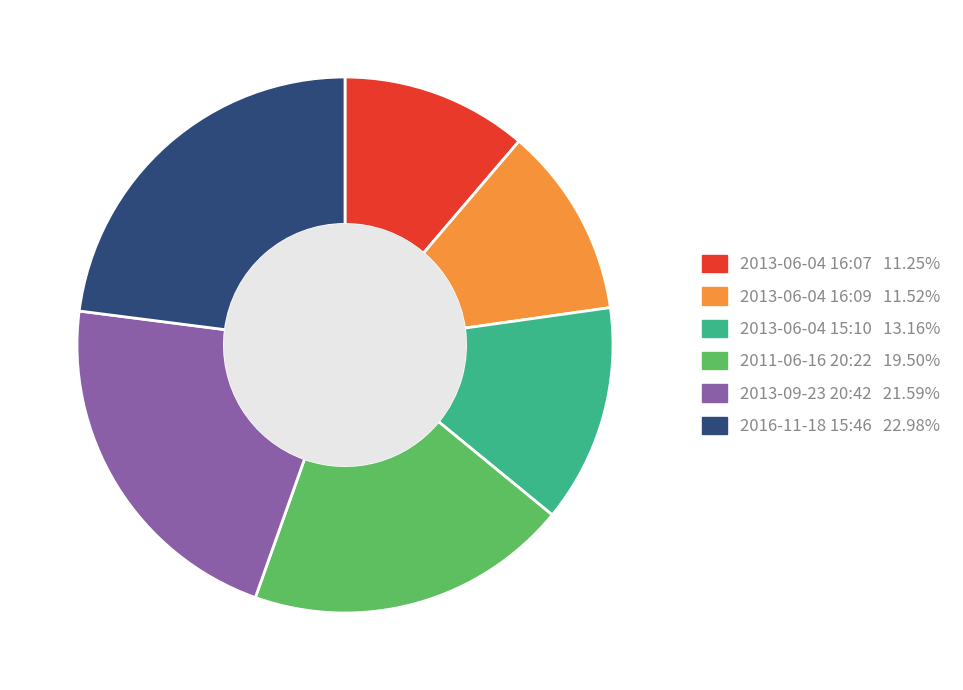

Count the number of slices in the pie.

6